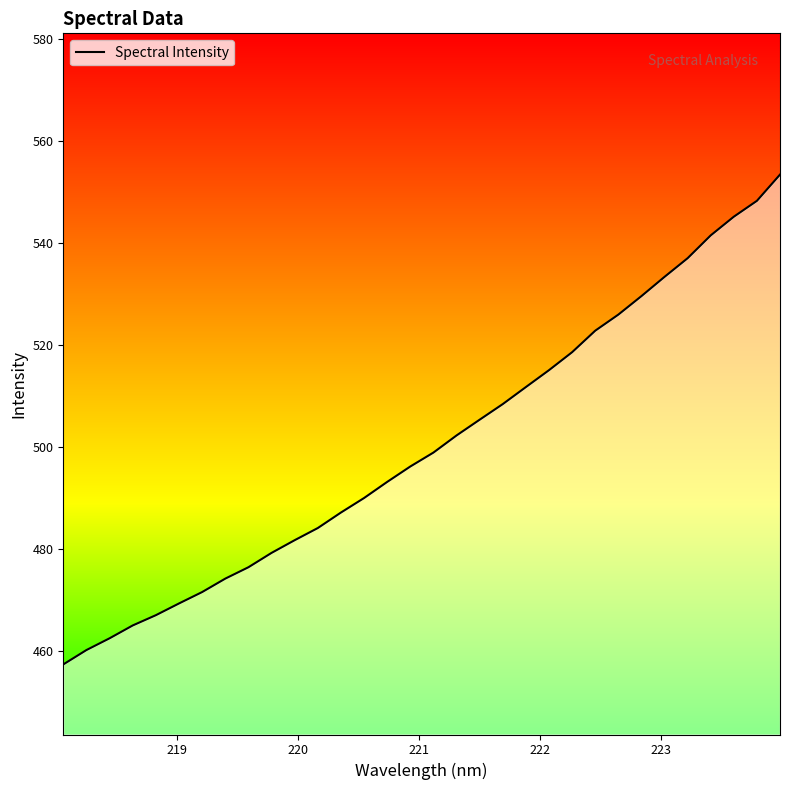

How many values exceed 498?

16